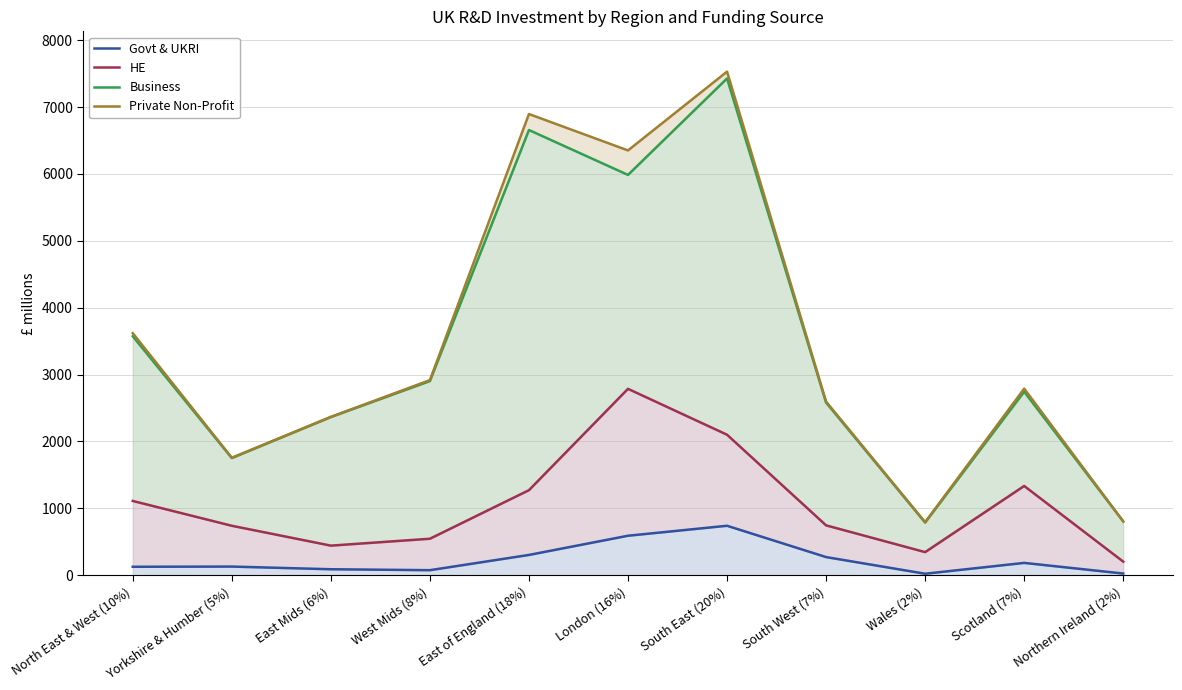

Rank the categories by HE value from highest to lowest.

London (16%), South East (20%), Scotland (7%), East of England (18%), North East & West (10%), South West (7%), Yorkshire & Humber (5%), West Mids (8%), East Mids (6%), Wales (2%), Northern Ireland (2%)